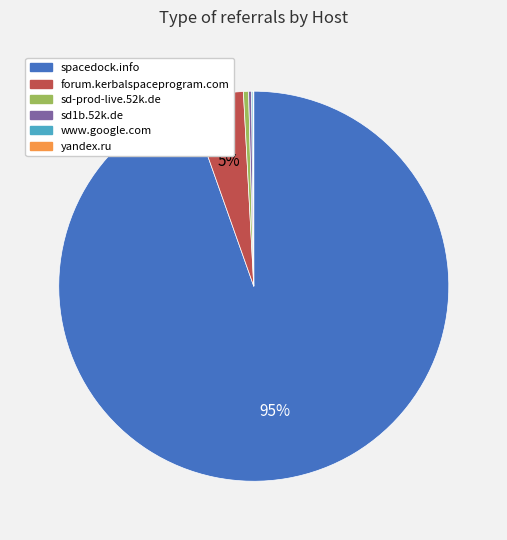

Does spacedock.info account for over 50% of the chart?

Yes